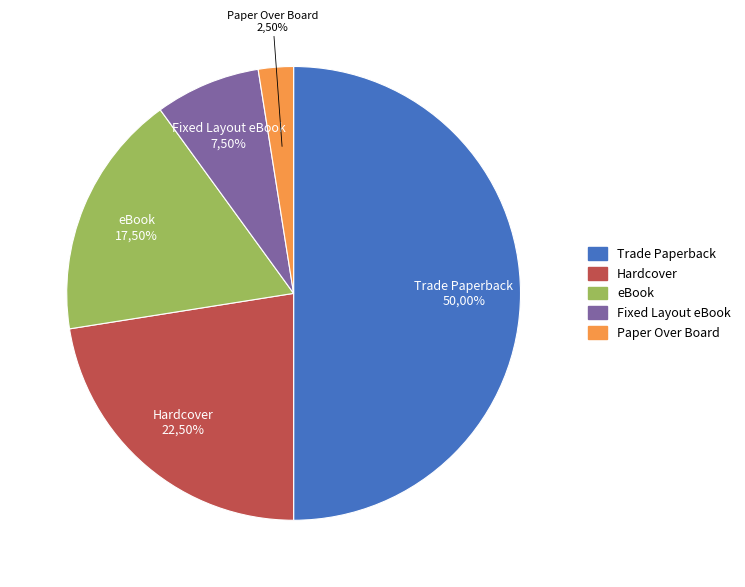

How many slices are in this pie chart?

5